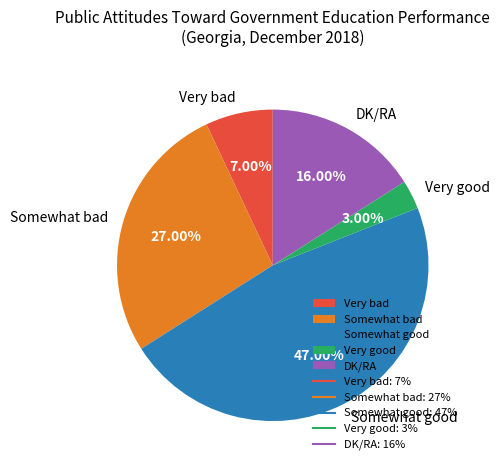

Is it true that Very bad is 7% of the pie?

True